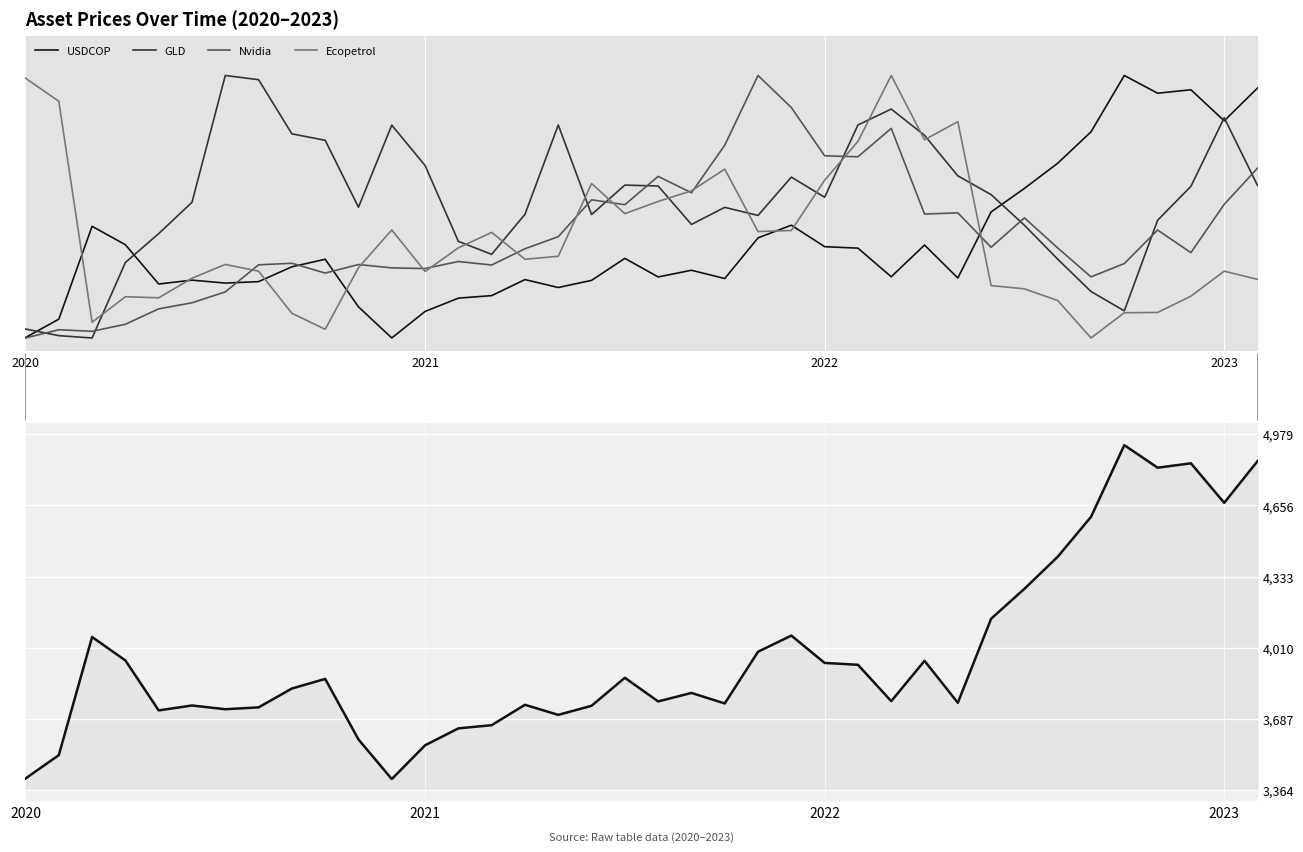

How many lines are shown in the chart?

4